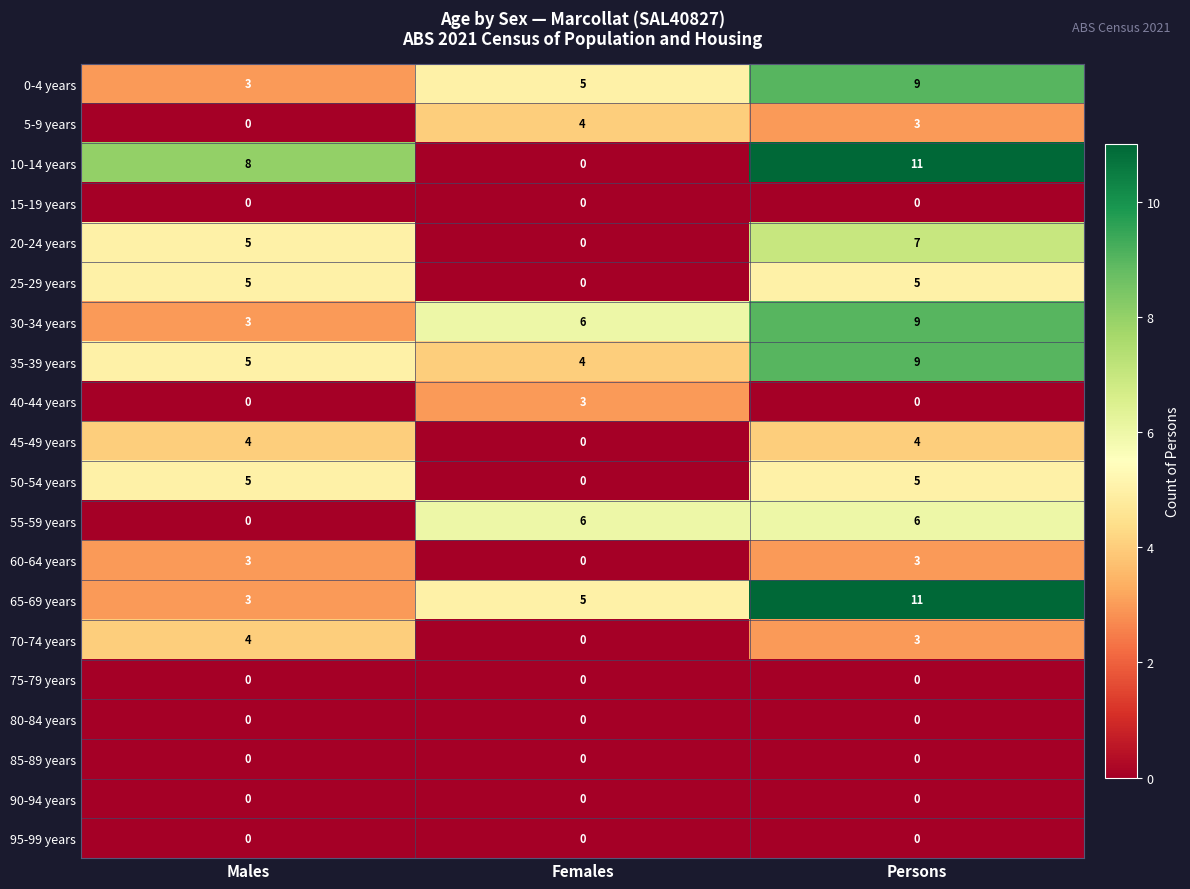

What is the spread (max minus min) of values at Persons?

11